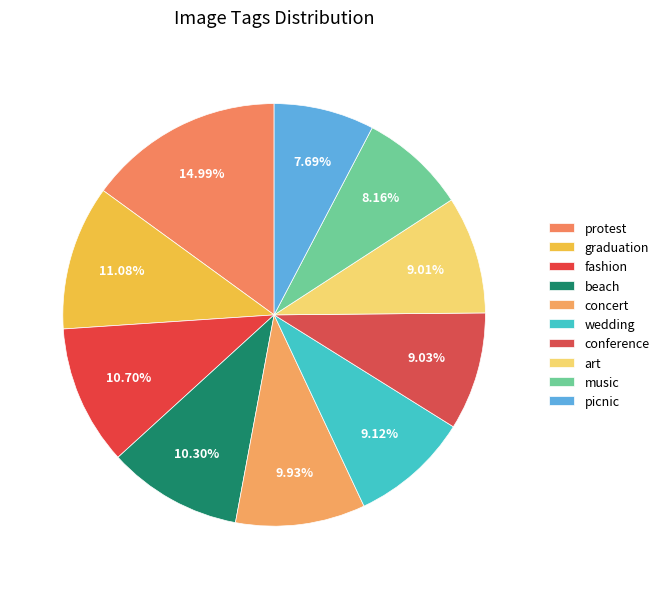

How many segments does this pie chart have?

10